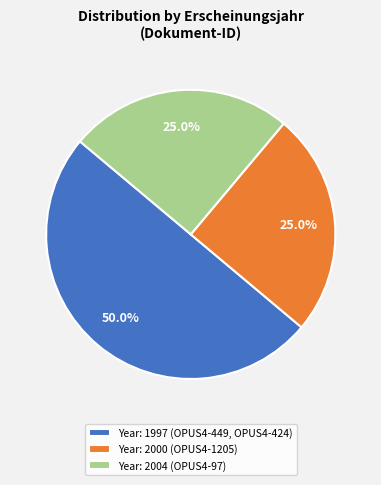

Count the number of slices in the pie.

3